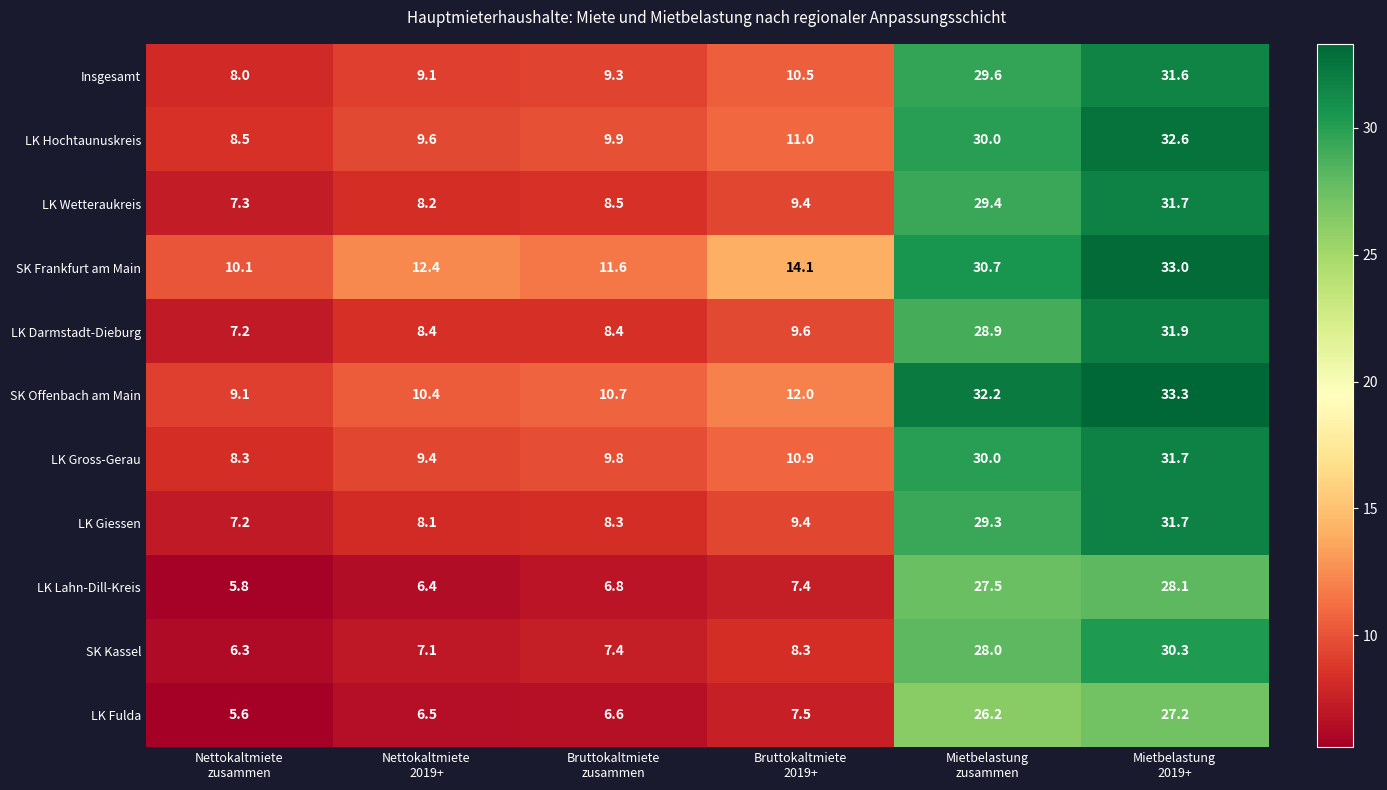

What is the difference between the maximum and second lowest values in the LK Giessen series?

23.6